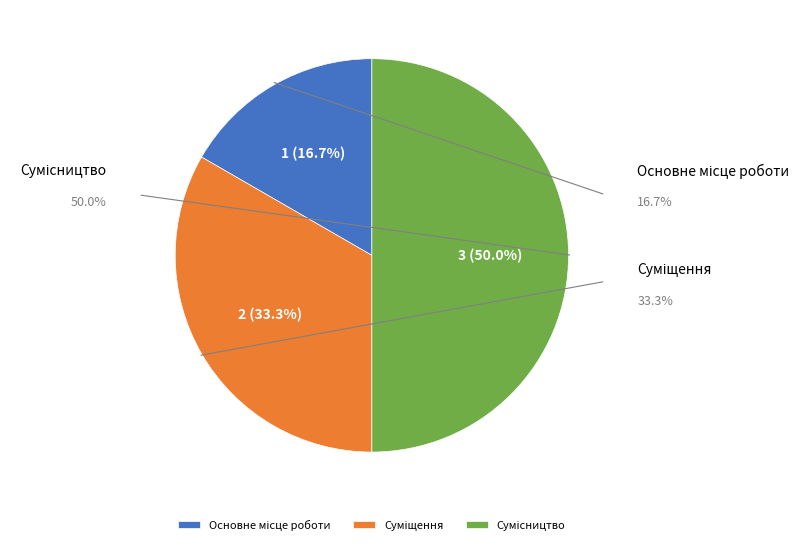

Is there any slice that represents more than half of the pie?

No